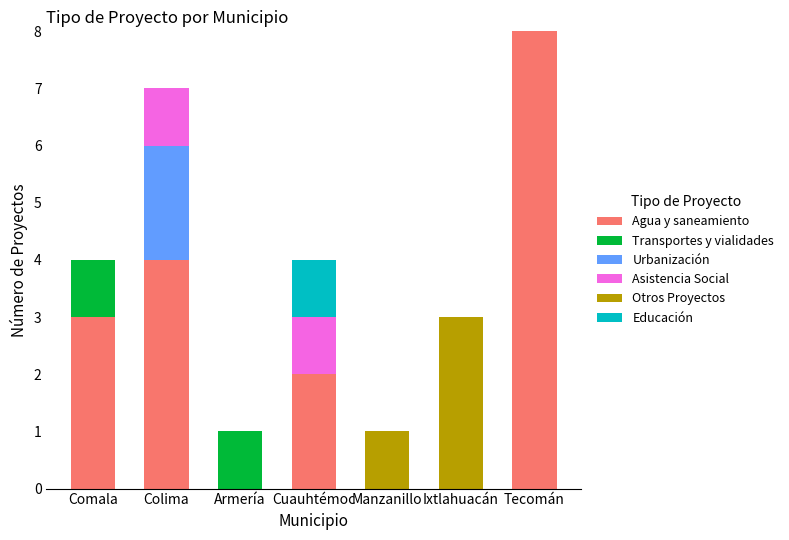

What is the total value across all series at Cuauhtémoc?

4